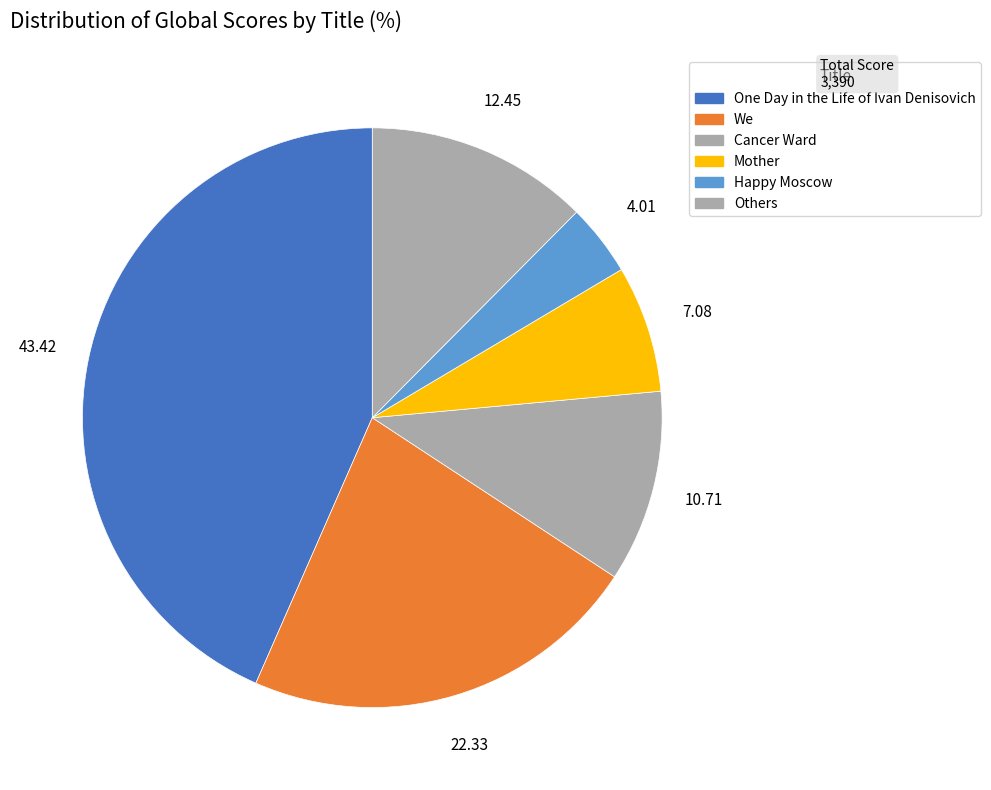

How many segments does this pie chart have?

6